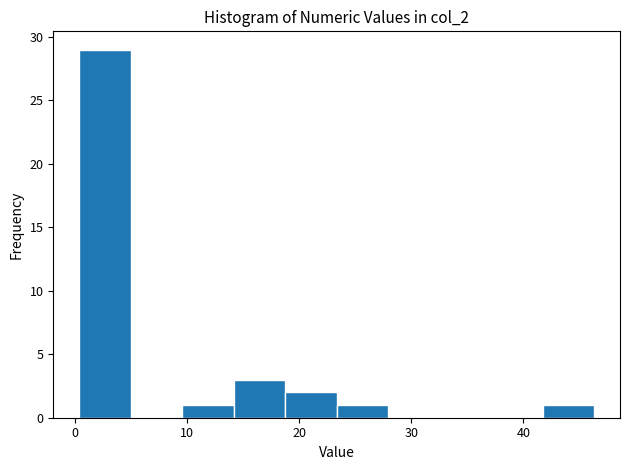

Over which range of the x-axis is the bar tallest?

0 to 5